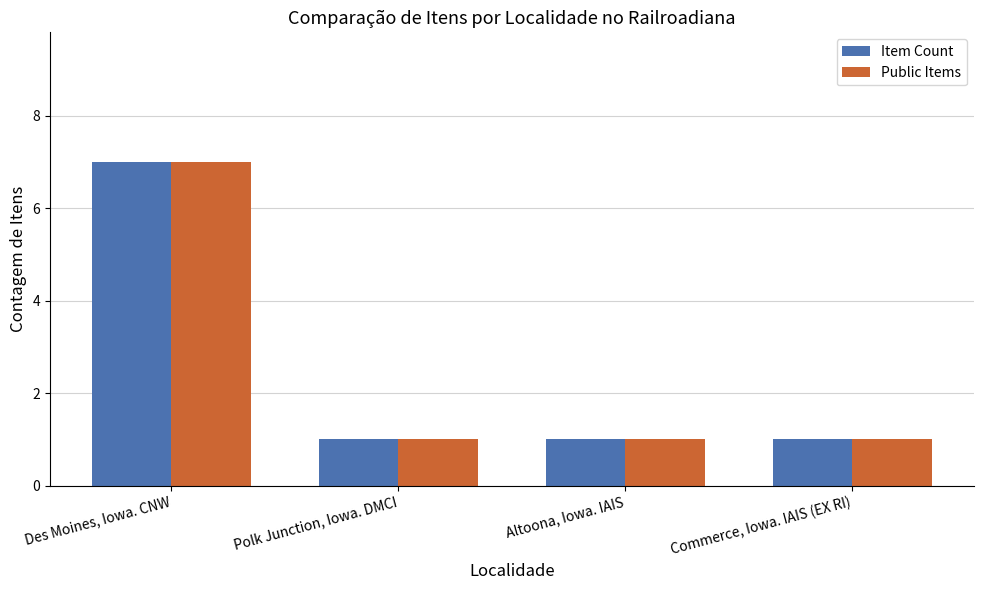

The value of Public Items at Polk Junction, Iowa. DMCI is 0. True or false?

False